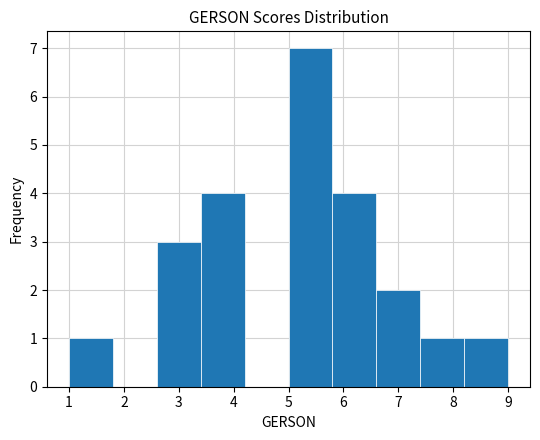

Reading left to right, transcribe this chart: for each bar, give the range it covers on the x-axis and its height. The values are not printed on the chart, so give them approximately, as read against the axis.

1.0 to 1.8: 1
1.8 to 2.6: 0
2.6 to 3.4: 3
3.4 to 4.2: 4
4.2 to 5.0: 0
5.0 to 5.8: 7
5.8 to 6.6: 4
6.6 to 7.4: 2
7.4 to 8.2: 1
8.2 to 9.0: 1